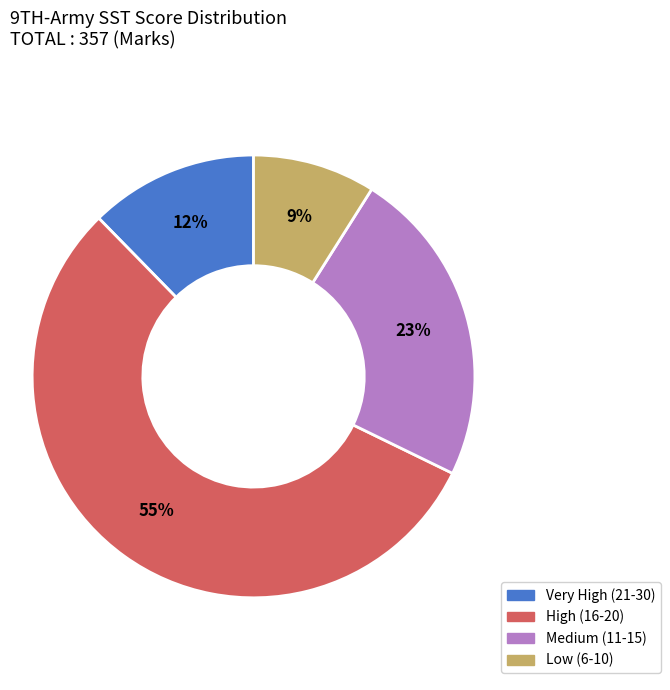

How many segments does this pie chart have?

4